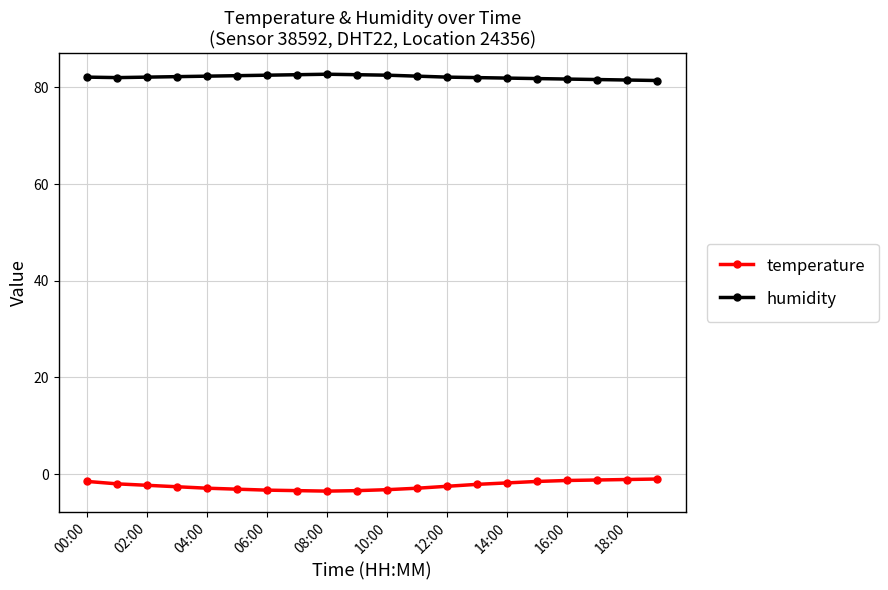

At how many categories does at least one series exceed 3?

20